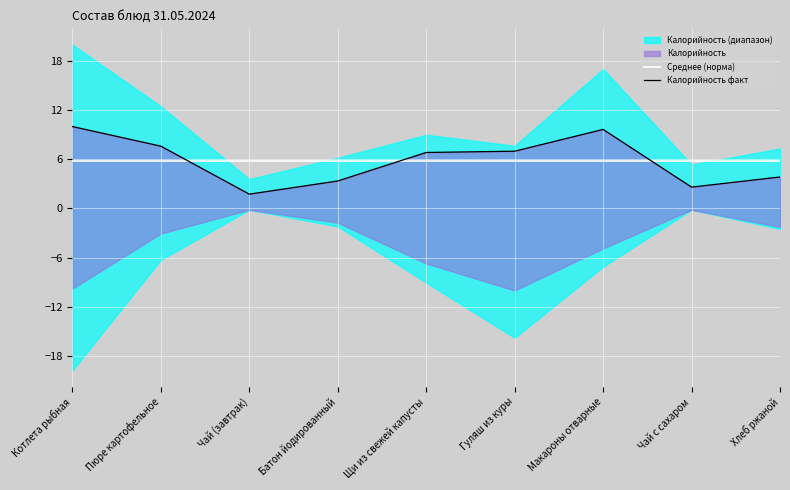

What is the label of the 4th point from the right?

Гуляш из куры